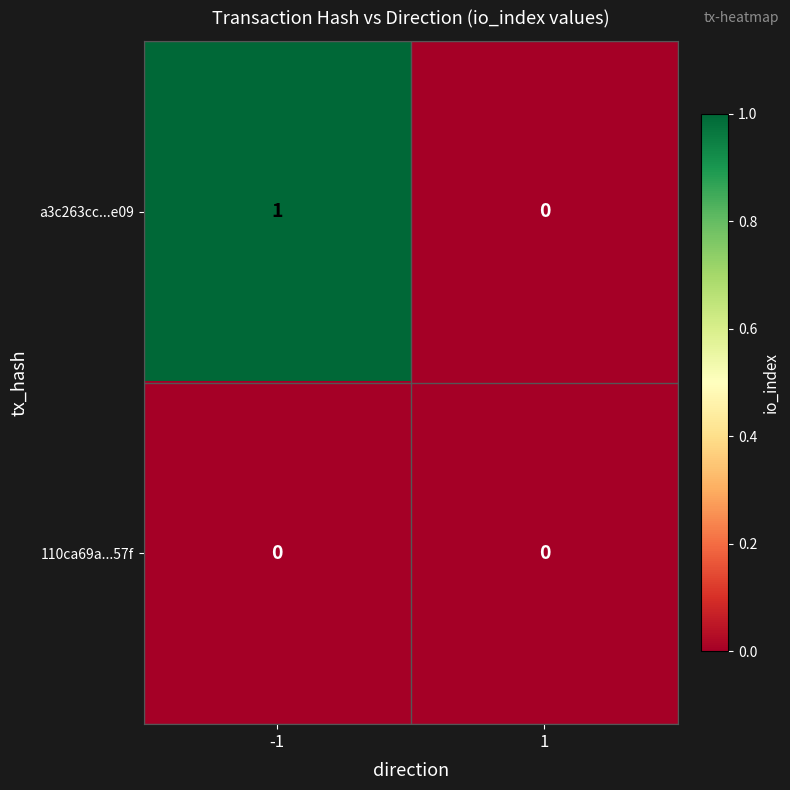

At -1, list the series in order from largest to smallest.

a3c263cc...e09, 110ca69a...57f